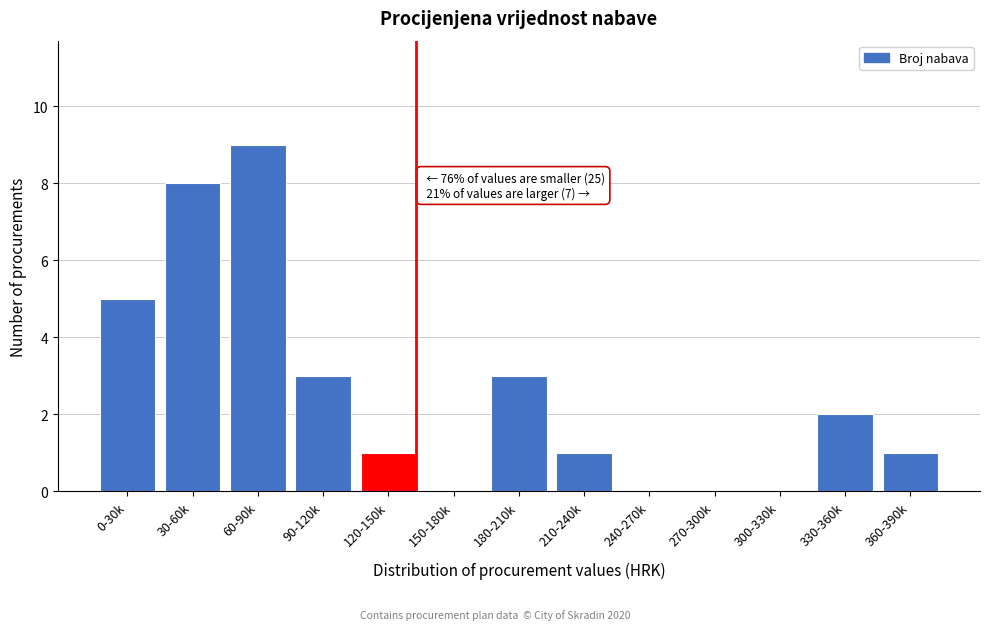

Reading right to left, extract all data points from this chart.

360-390k=1	330-360k=2	300-330k=0	270-300k=0	240-270k=0	210-240k=1	180-210k=3	150-180k=0	120-150k=1	90-120k=3	60-90k=9	30-60k=8	0-30k=5